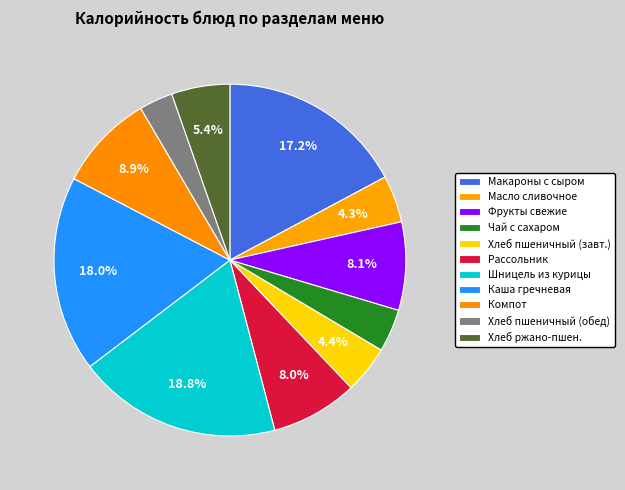

How many segments does this pie chart have?

11